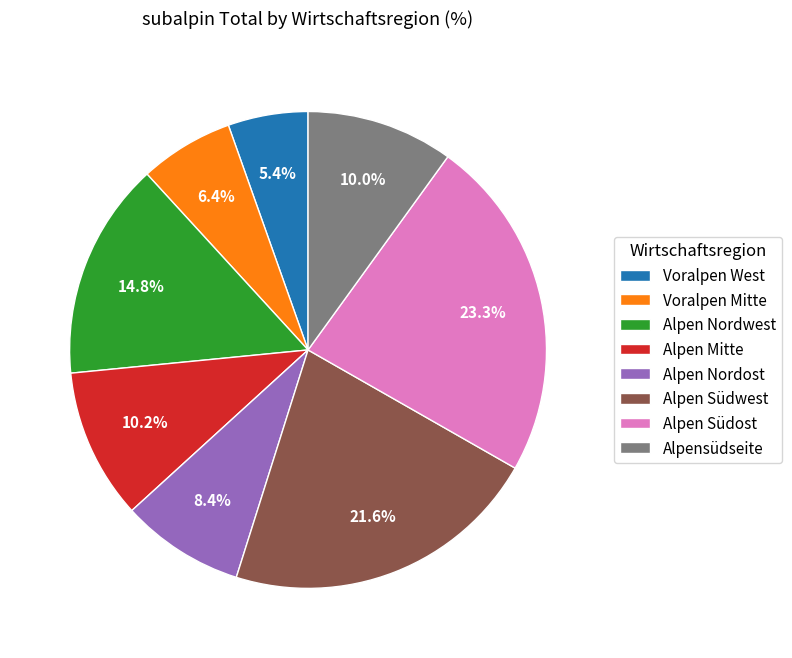

What is the ratio of the value at Alpensüdseite to the value at Alpen Nordost?

1.2